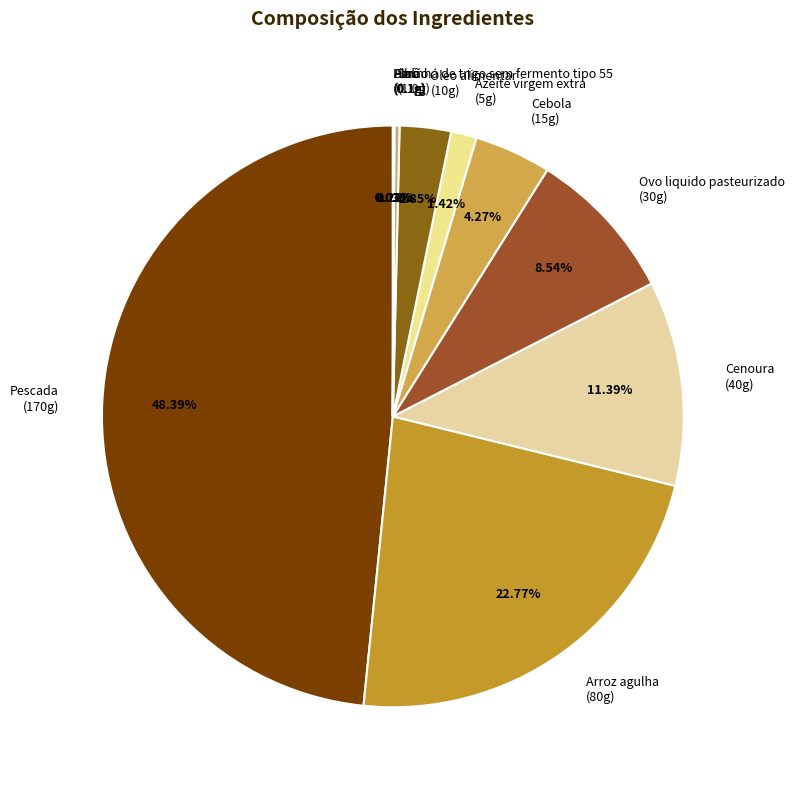

Is there any slice that represents more than half of the pie?

No